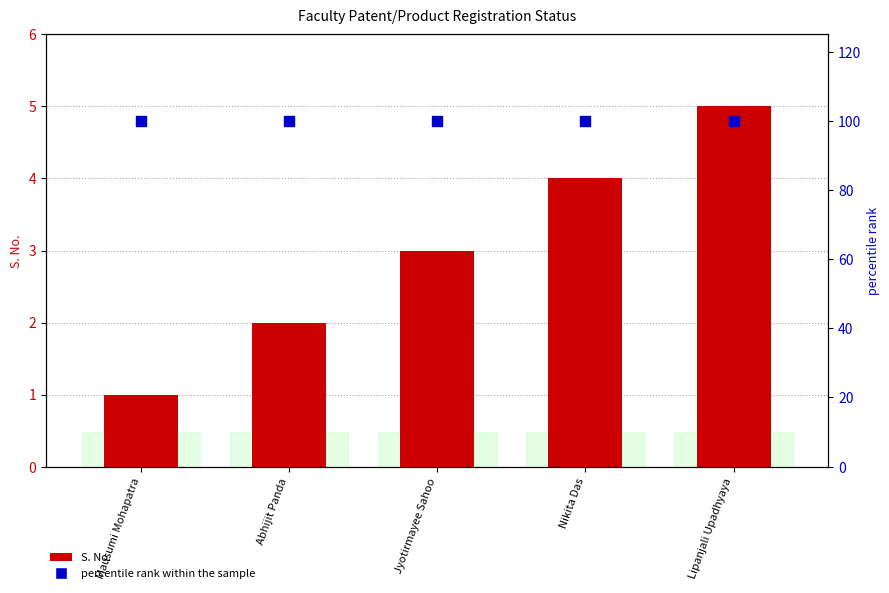

At how many categories does at least one series exceed 78?

5